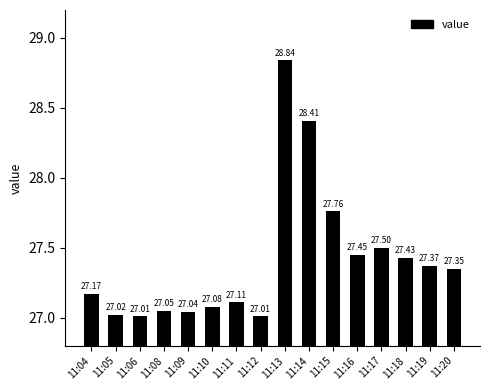

What is the sum of the values at 11:04 and 11:13?

56.0